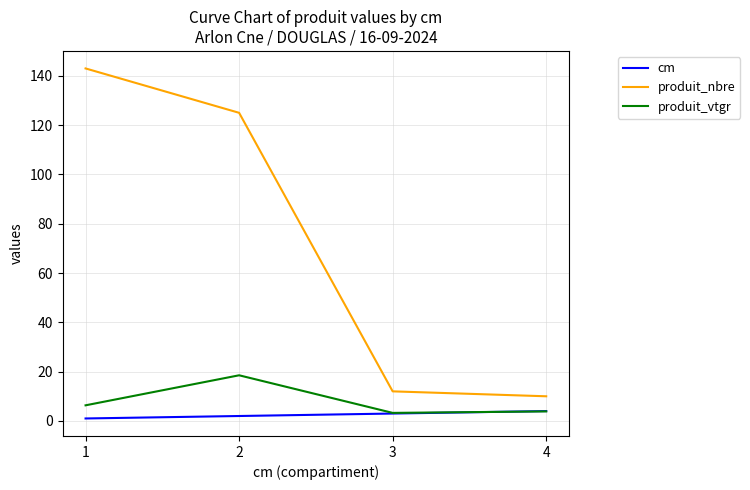

The value of produit_vtgr at 1 is 6.3. True or false?

True